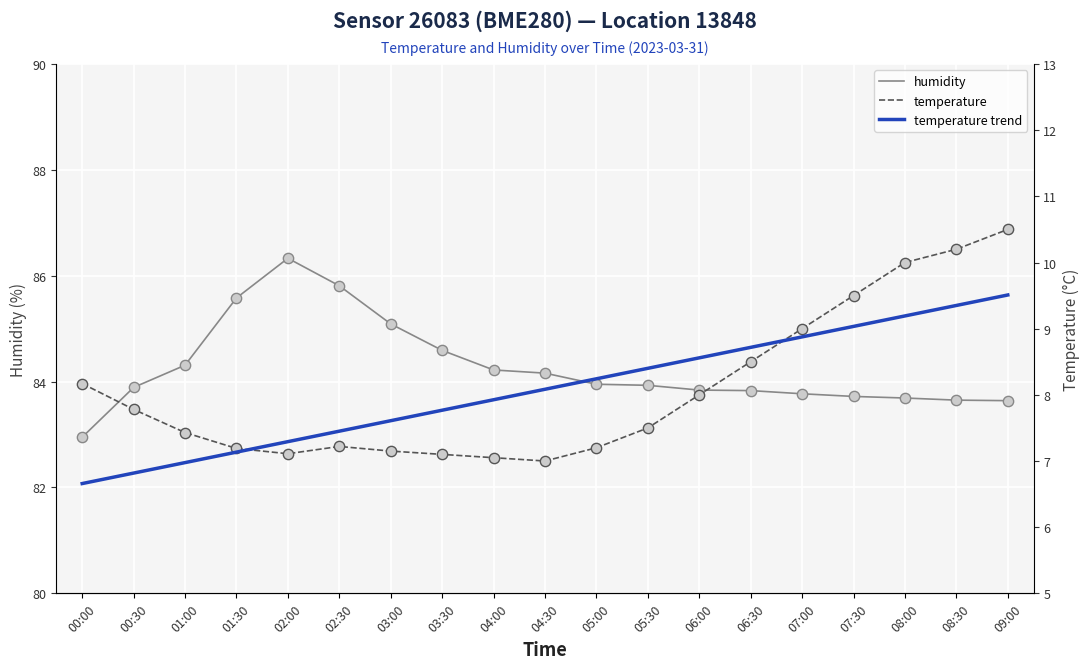

What is the total value across all series at 01:00?

98.7